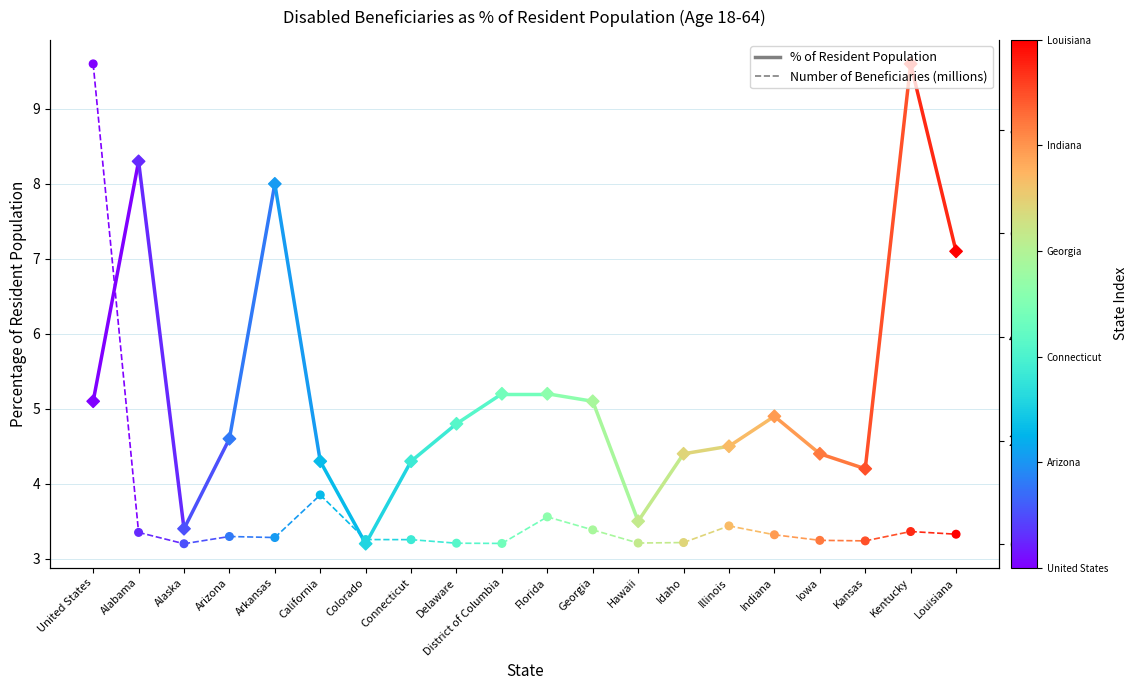

Which series contains the lowest Y value?

Beneficiaries (Number)